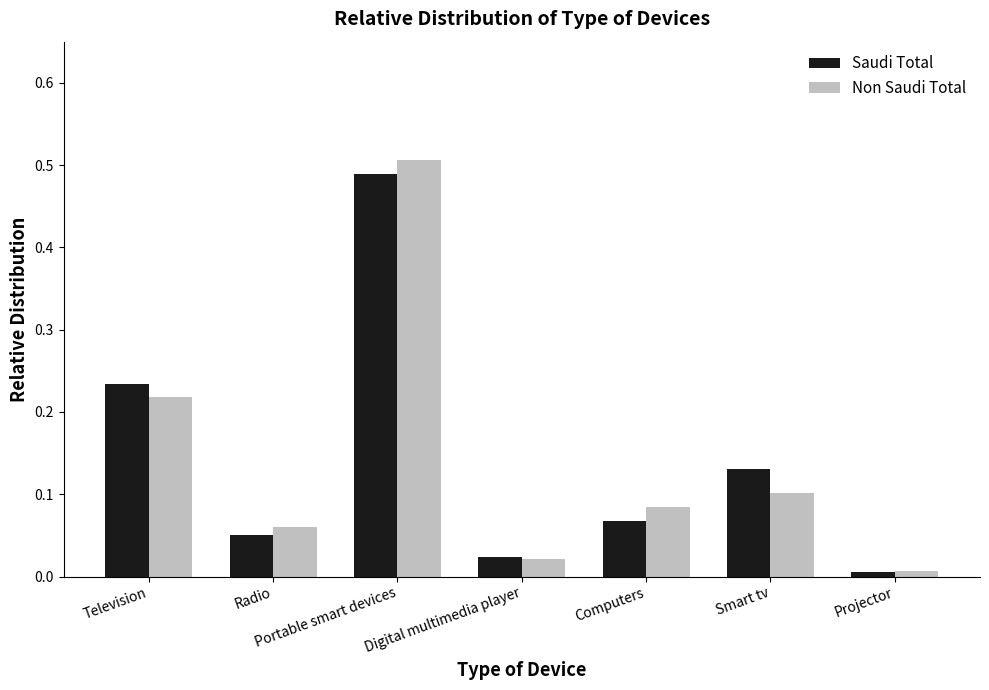

At which category is the sum across all series the highest?

Portable smart devices